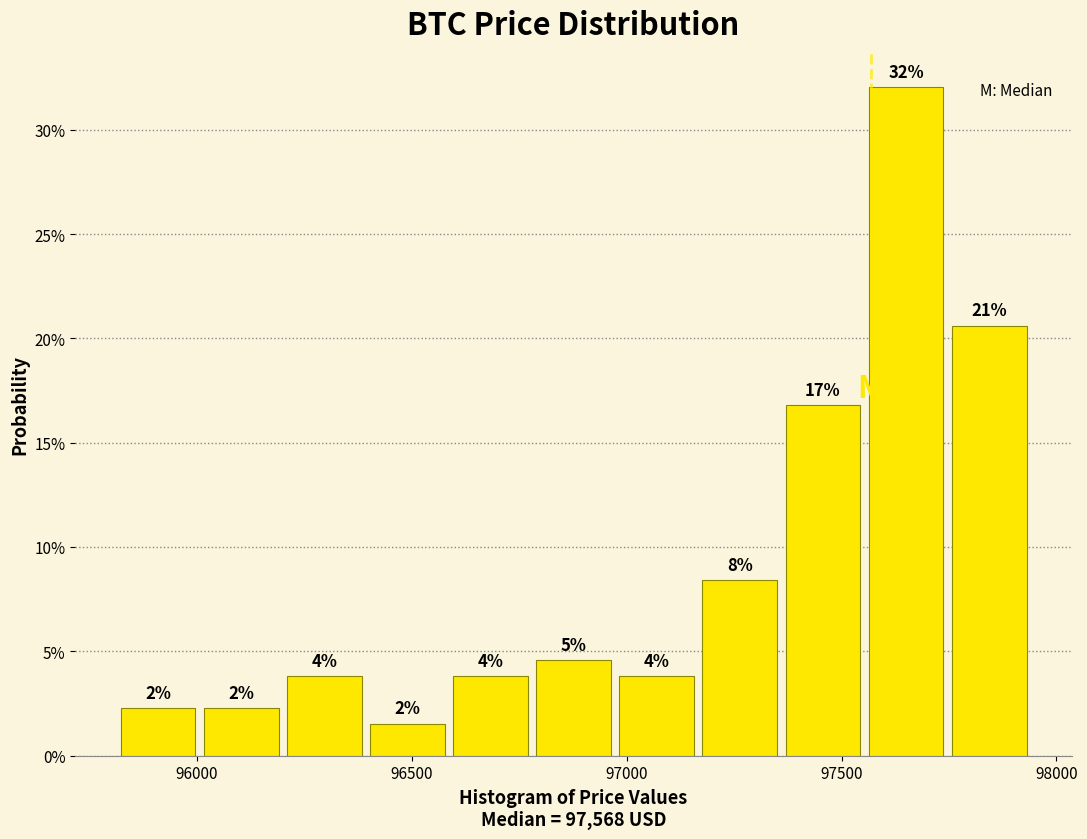

Read against the x-axis, roughly where is the centre of the tallest bar?

97650